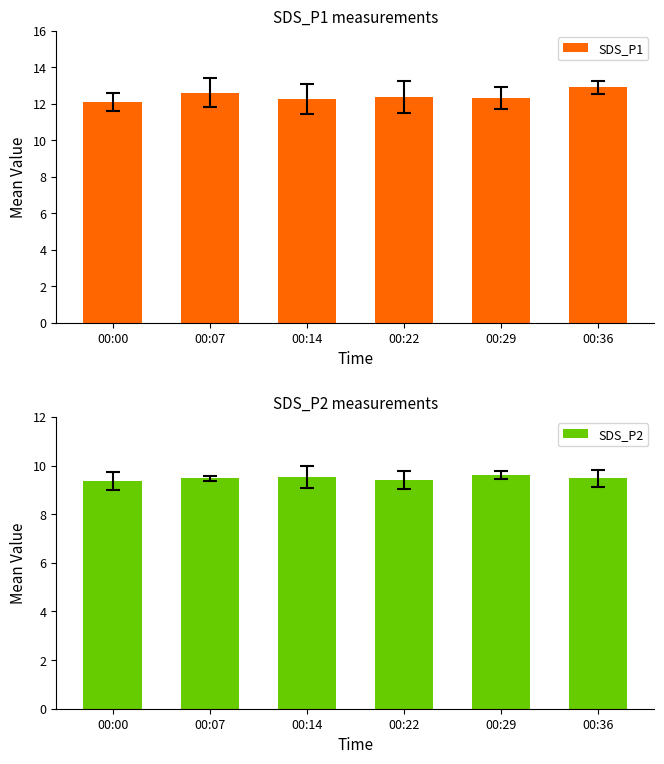

What is the difference between the second highest and second lowest values in the SDS_P1 series?

0.3